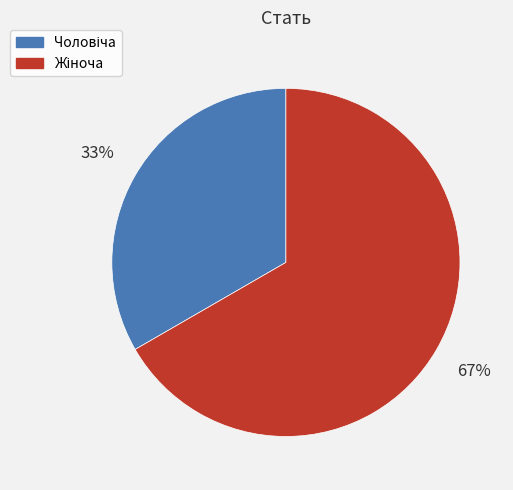

To the nearest percent, what is the average slice percentage?

50%